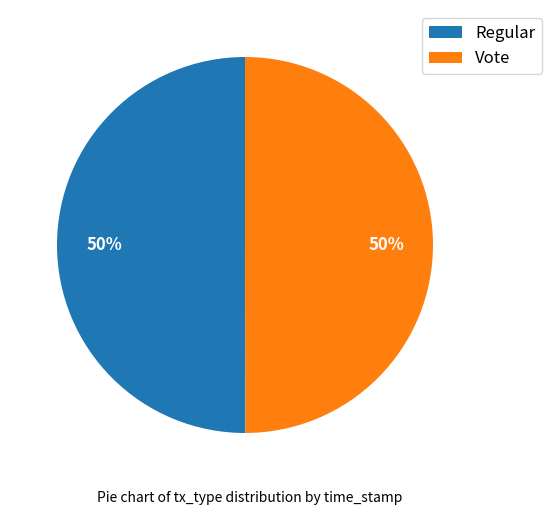

Is the sum of Regular and Vote greater than half?

Yes